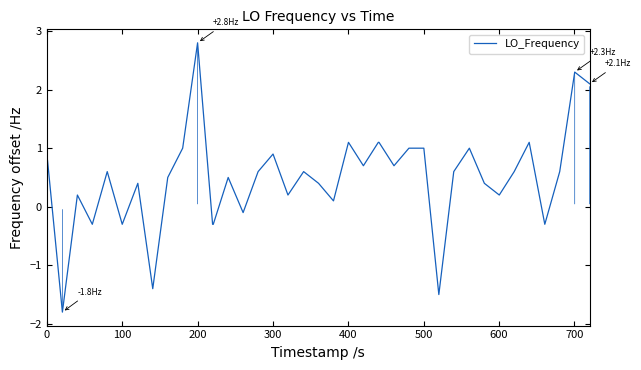

What is the minimum value shown in the chart?

-1.8